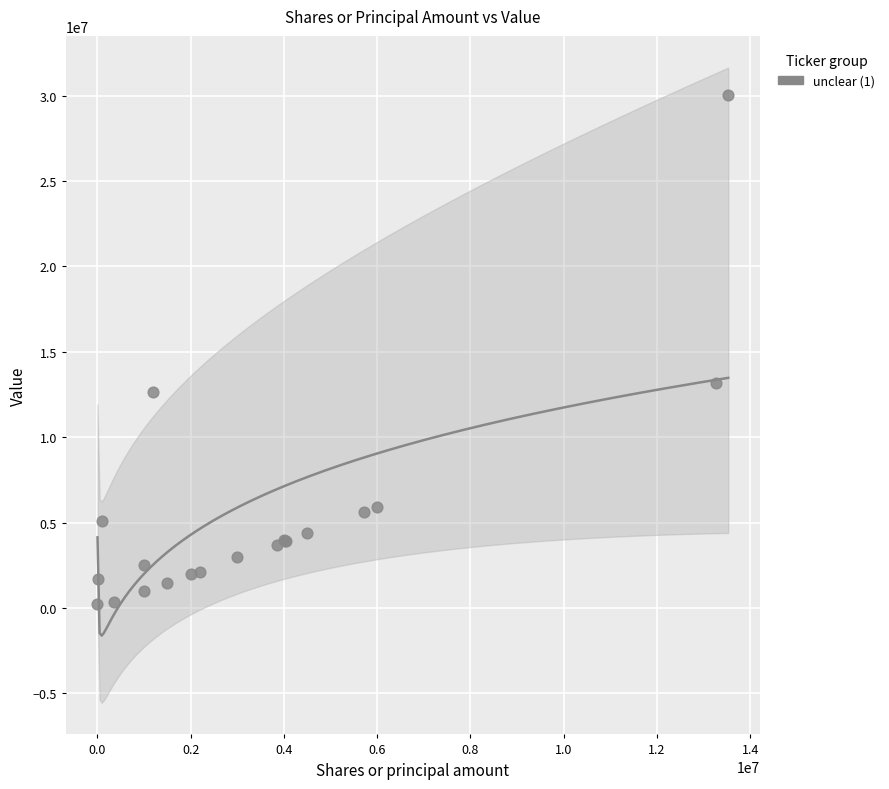

What Y value in the scatter plot is closest to 15152000?

13203000